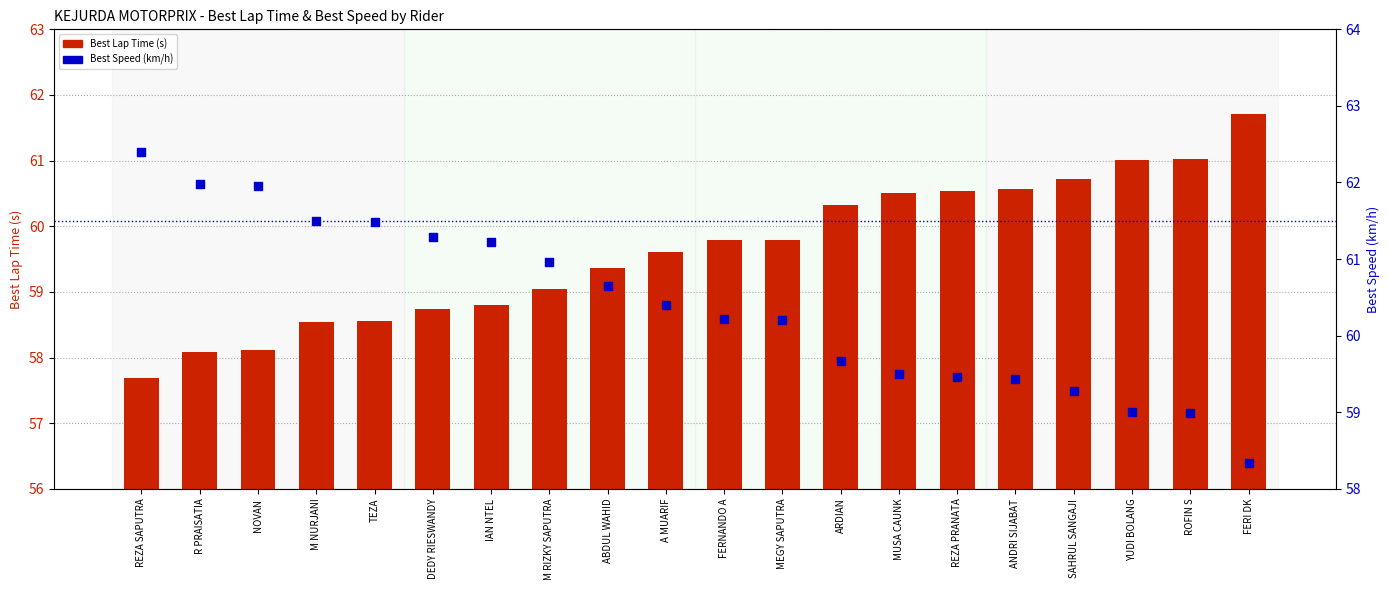

Which series contains the highest Y value?

Best Speed (km/h)